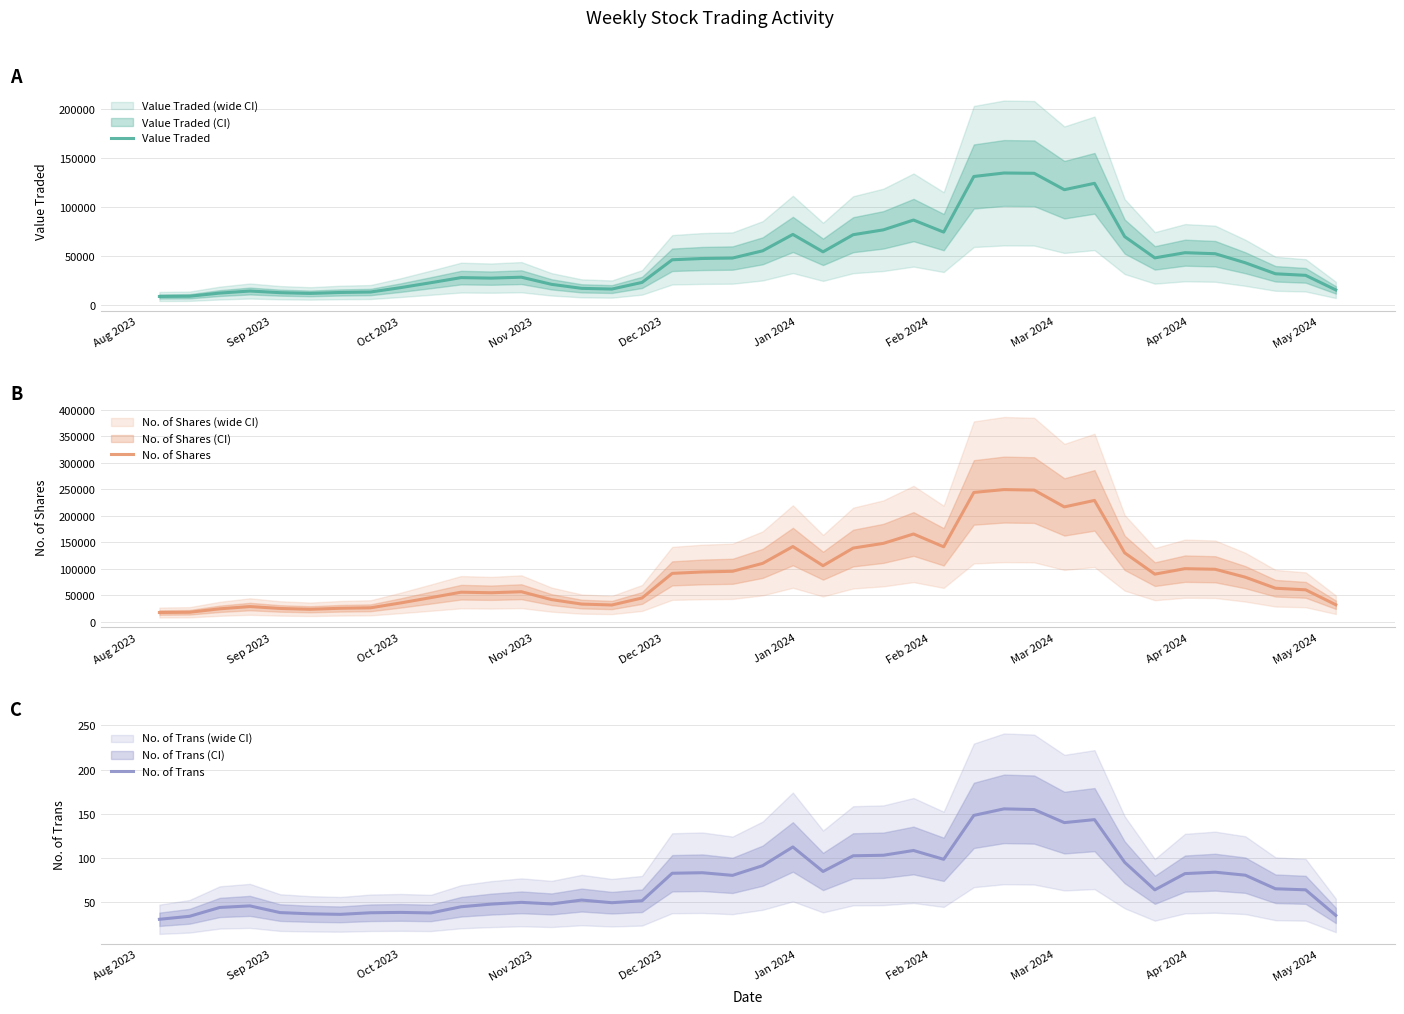

Which series has the largest total across all categories?

No. of Shares